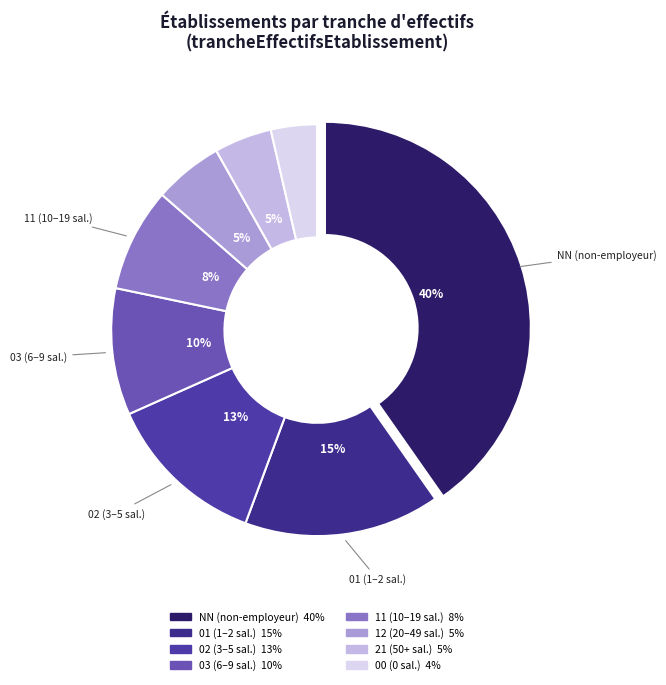

How many segments does this pie chart have?

8